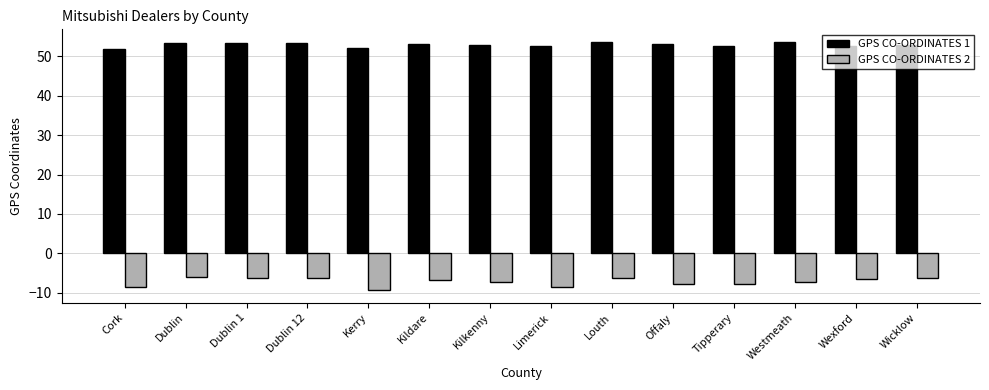

Rank the series at Tipperary from lowest to highest value.

GPS CO-ORDINATES 2, GPS CO-ORDINATES 1